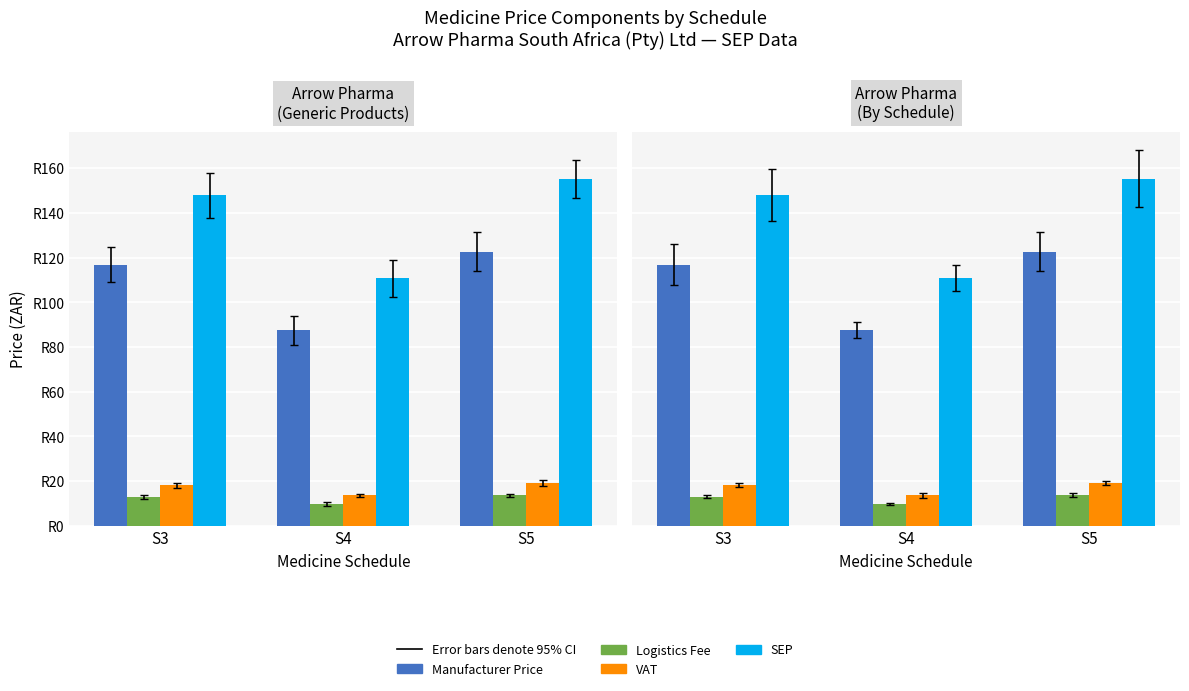

True or false: SEP has a value of 33.9 at S5.

False